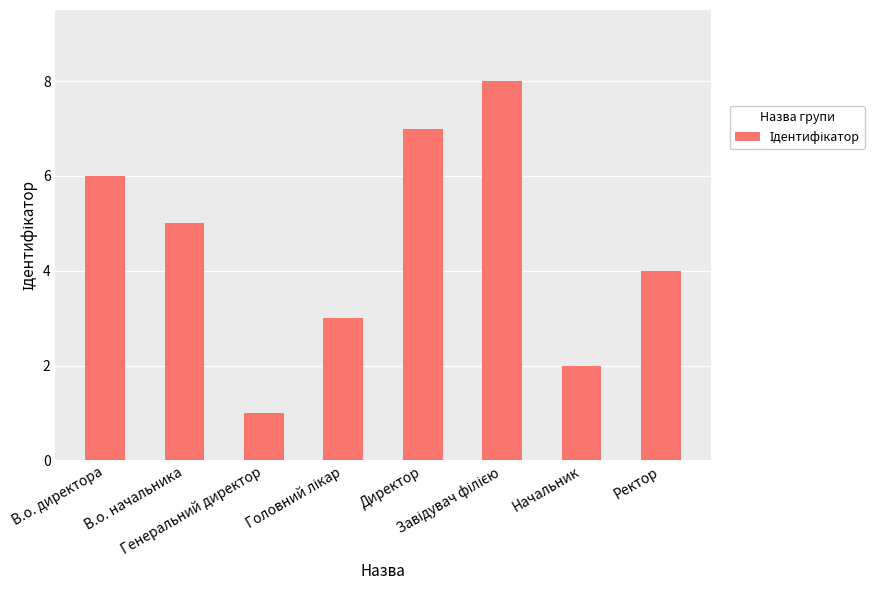

What value does the data have at В.о. директора?

6